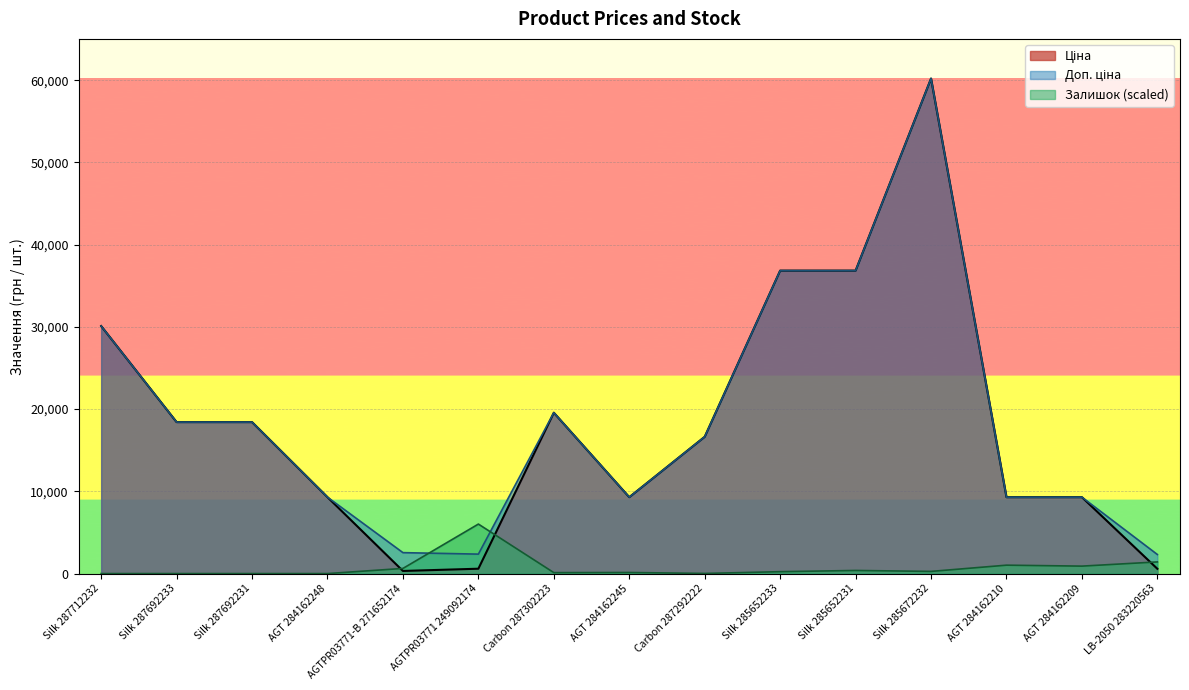

True or false: Ціна and Доп. ціна cross at least once.

False